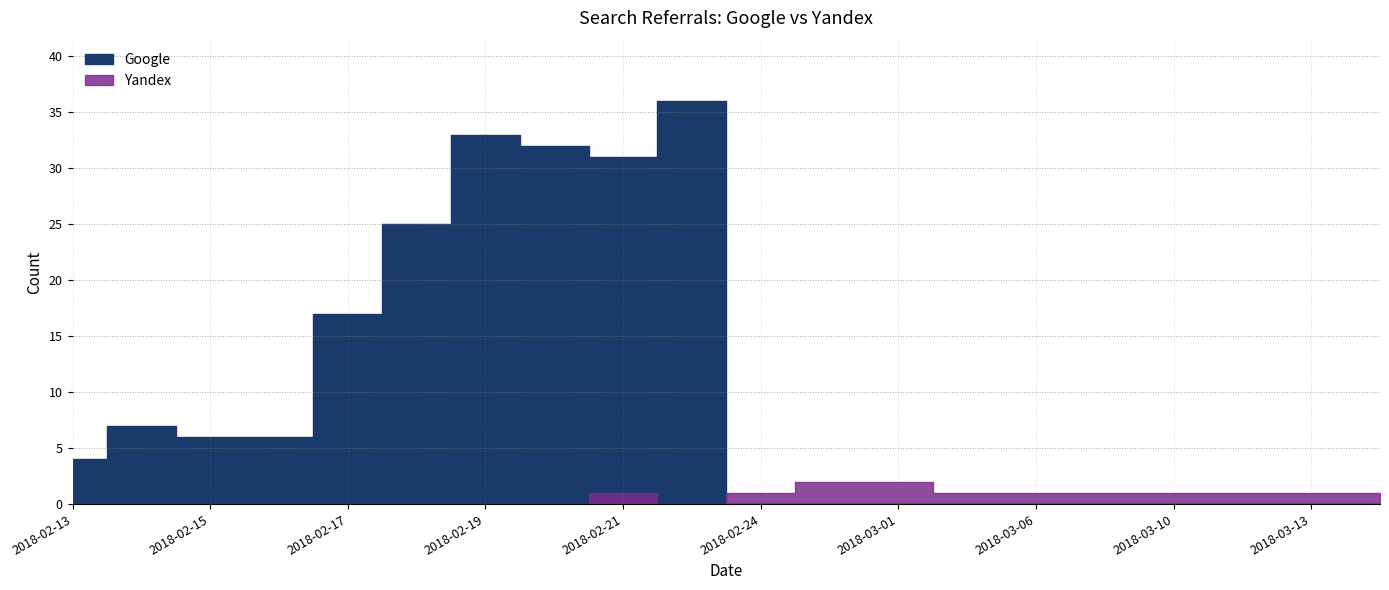

Reading left to right, transcribe all the data shown in this chart.

Google: 4	7	6	6	17	25	33	32	31	36	0	0	0	0	0	0	0	0	0	0
Yandex: 0	0	0	0	0	0	0	0	1	0	1	2	2	1	1	1	1	1	1	1